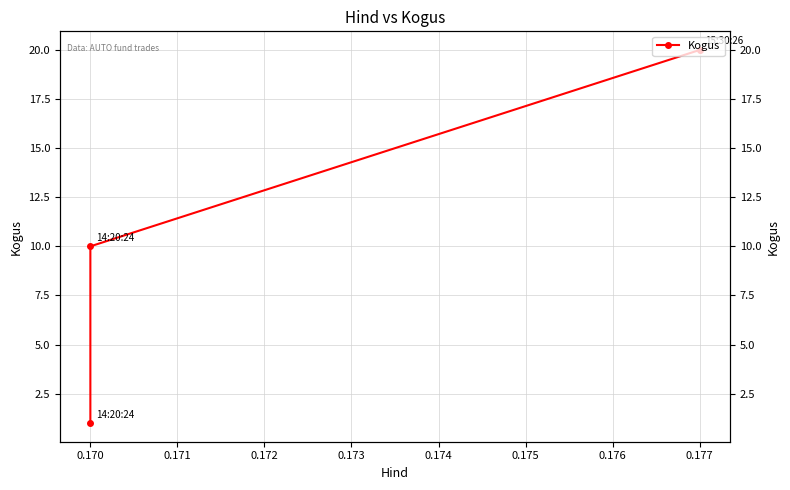

How many series are shown in this chart?

1